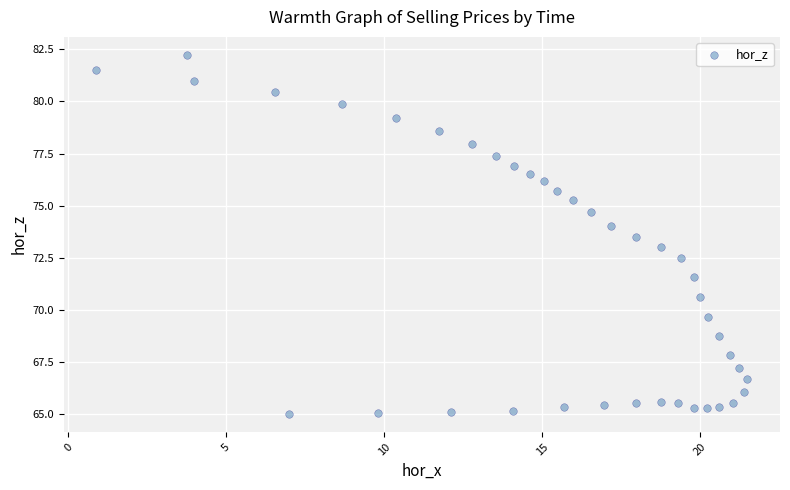

What is the range of X values (max minus min)?

20.6